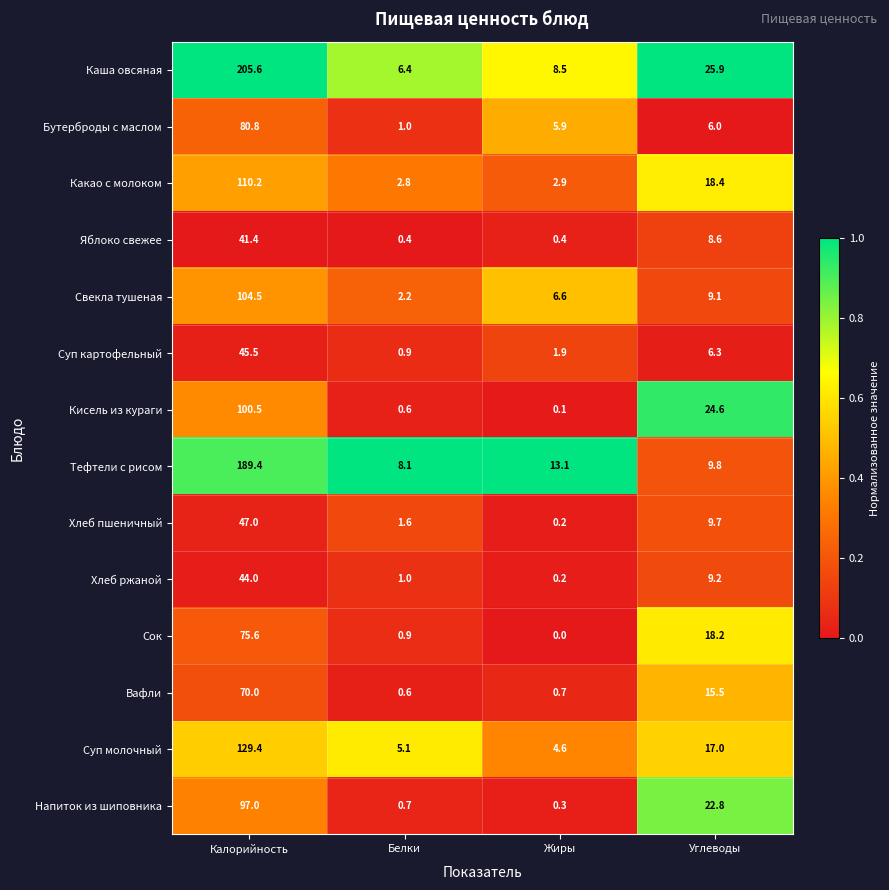

True or false: Сок has a value of 0.9 at Белки.

True